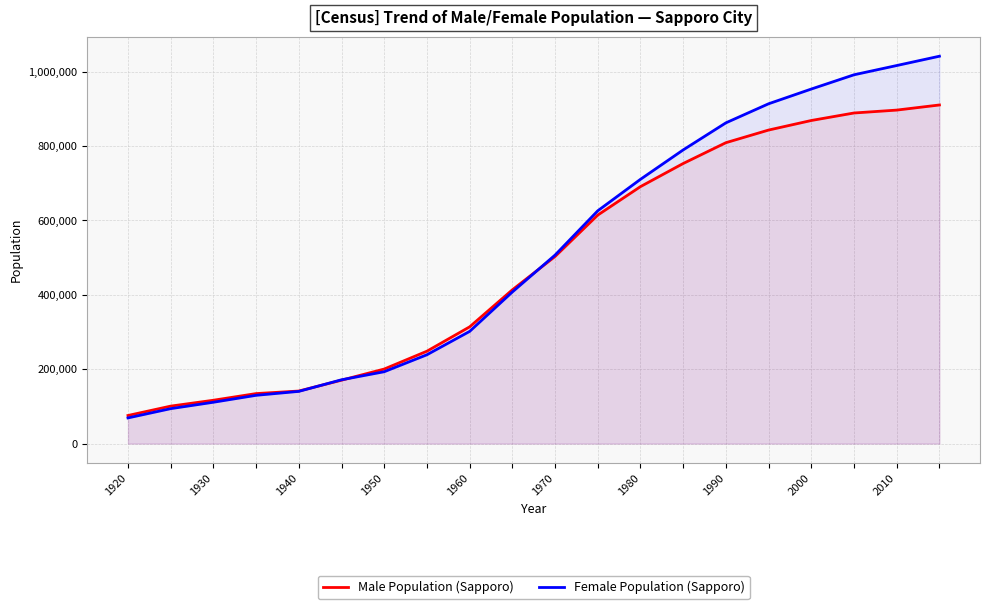

Is the value of Female Population (Sapporo) at 1980 greater than the value of Male Population (Sapporo) at 2000?

No